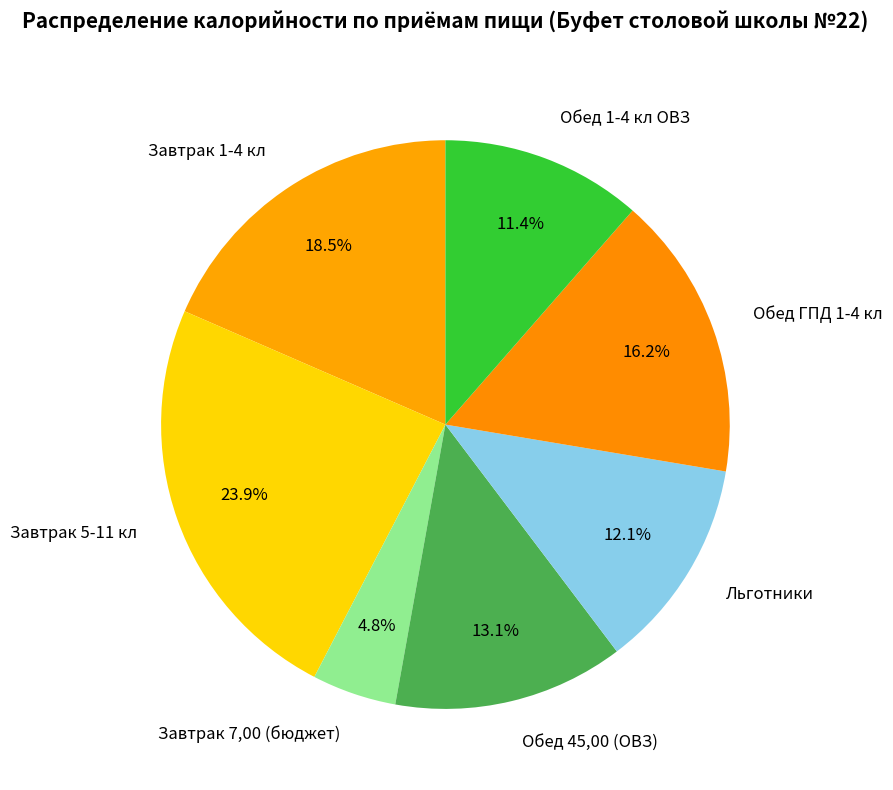

To the nearest percent, what is the difference between the Обед ГПД 1-4 кл and Завтрак 7,00 (бюджет) slice percentages?

11%